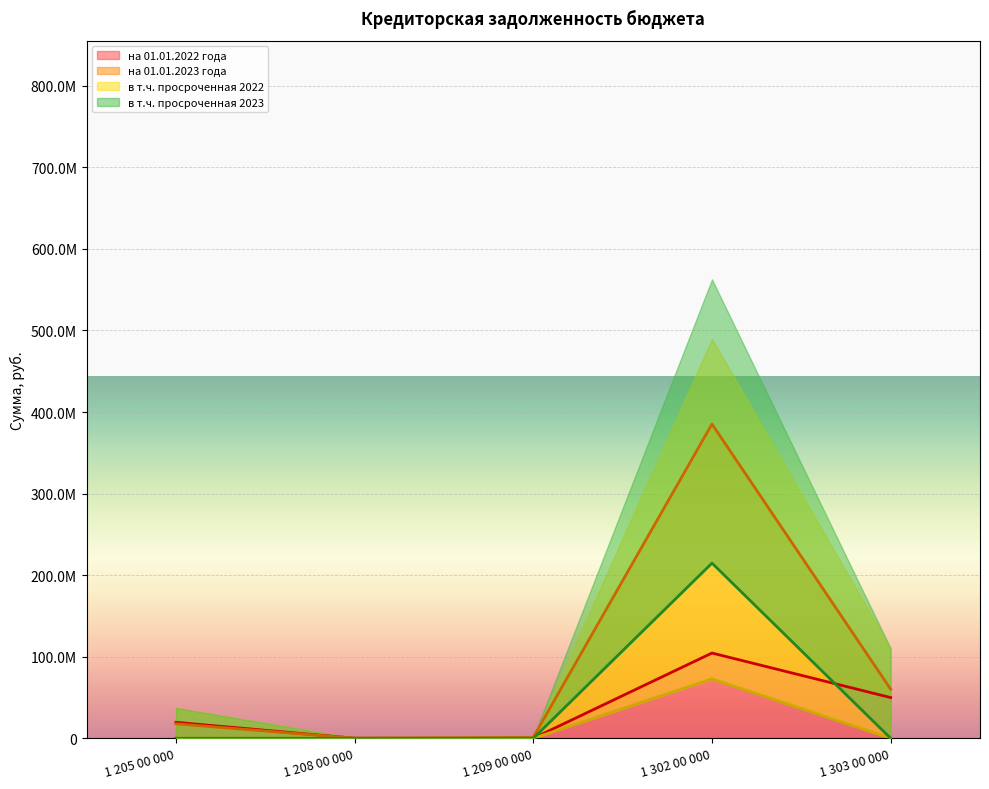

List the series in order of their peak value, highest first.

на 01.01.2023 года, в т.ч. просроченная 2023, на 01.01.2022 года, в т.ч. просроченная 2022